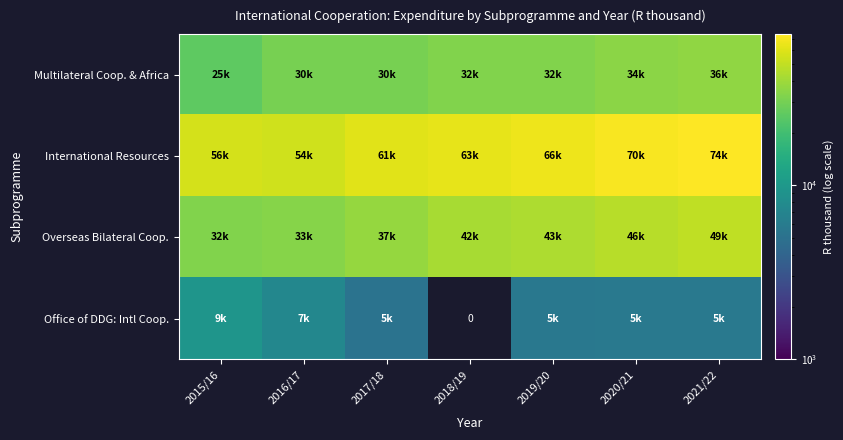

The Overseas Bilateral Coop. series shows 76463.2 at 2021/22. True or false?

False